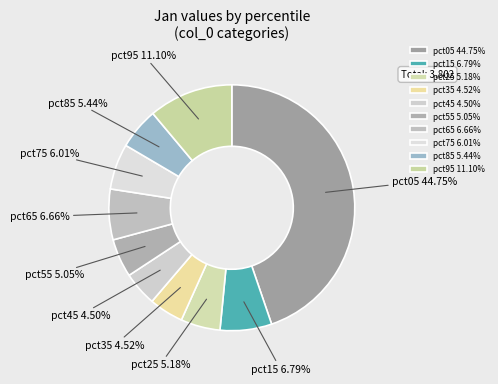

True or false: pct75 accounts for 6% of the total.

True